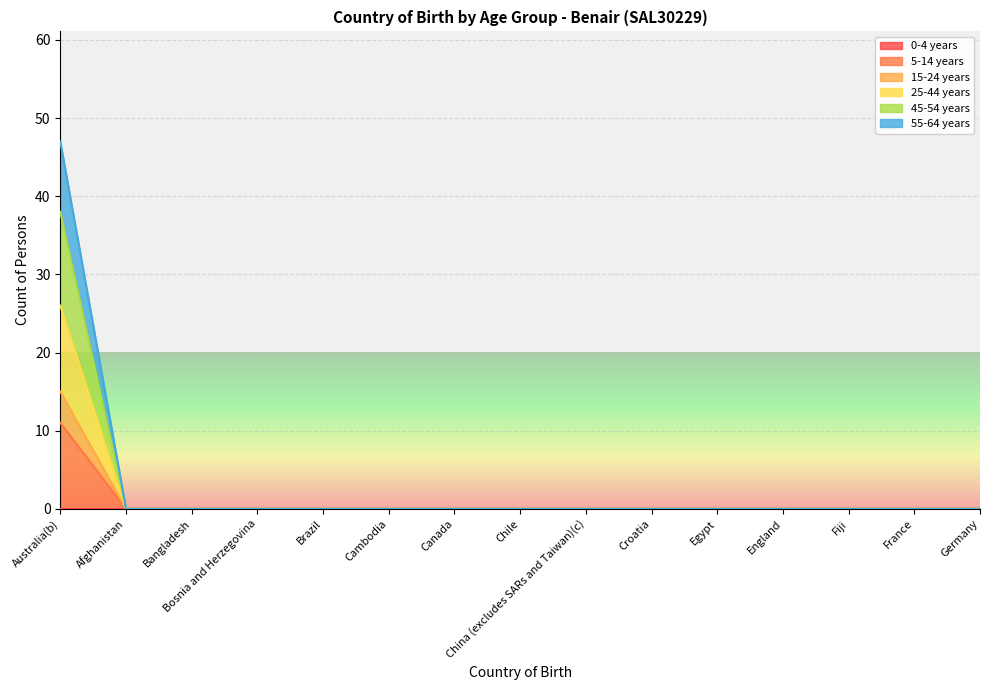

The value of 15-24 years at Cambodia is 5. True or false?

False